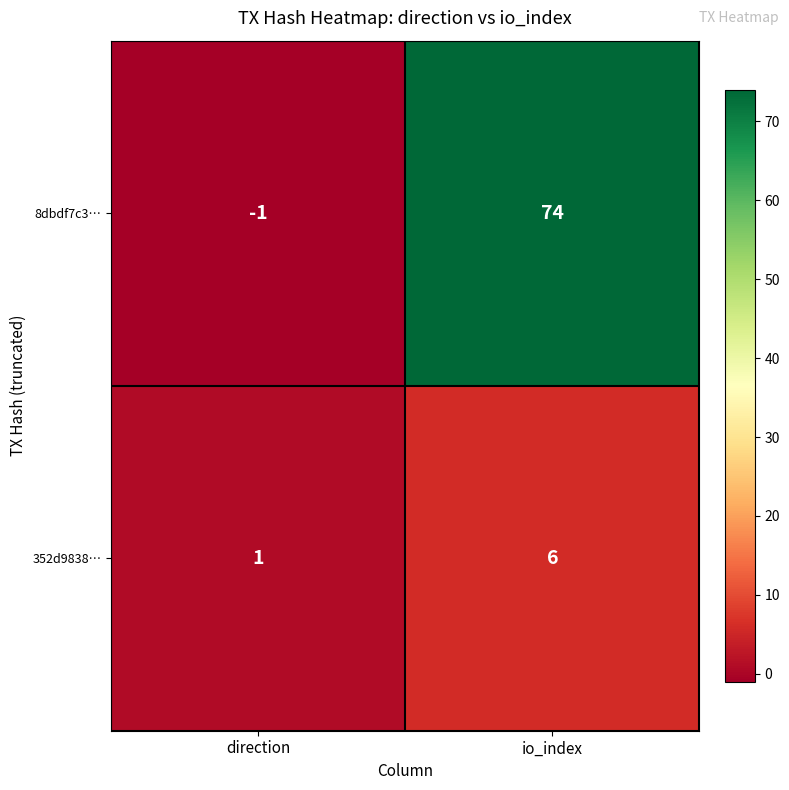

At io_index, list the series in order from smallest to largest.

352d9838…, 8dbdf7c3…